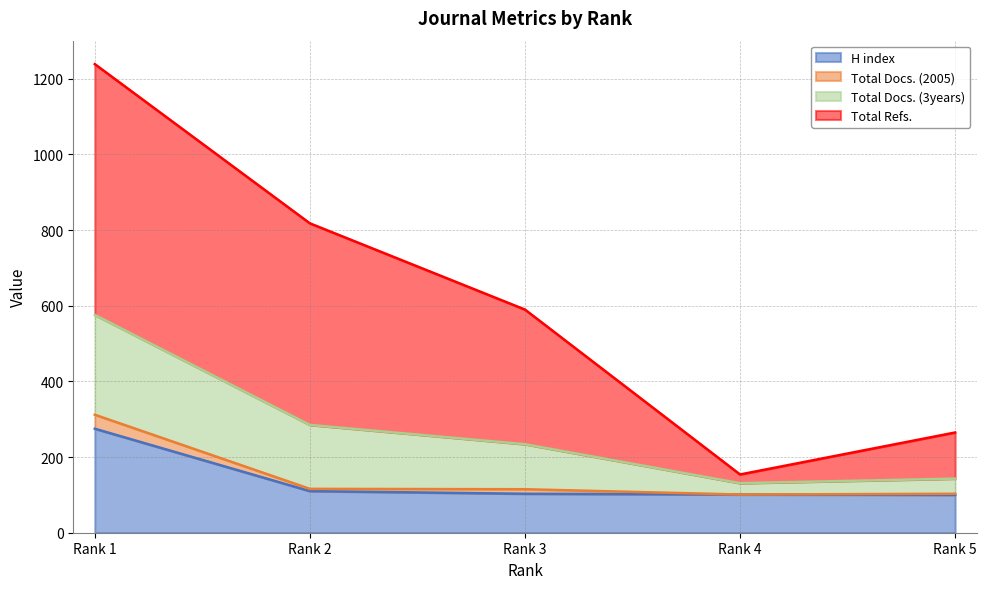

How many interior local valleys does the Total Docs. (3years) series have?

1